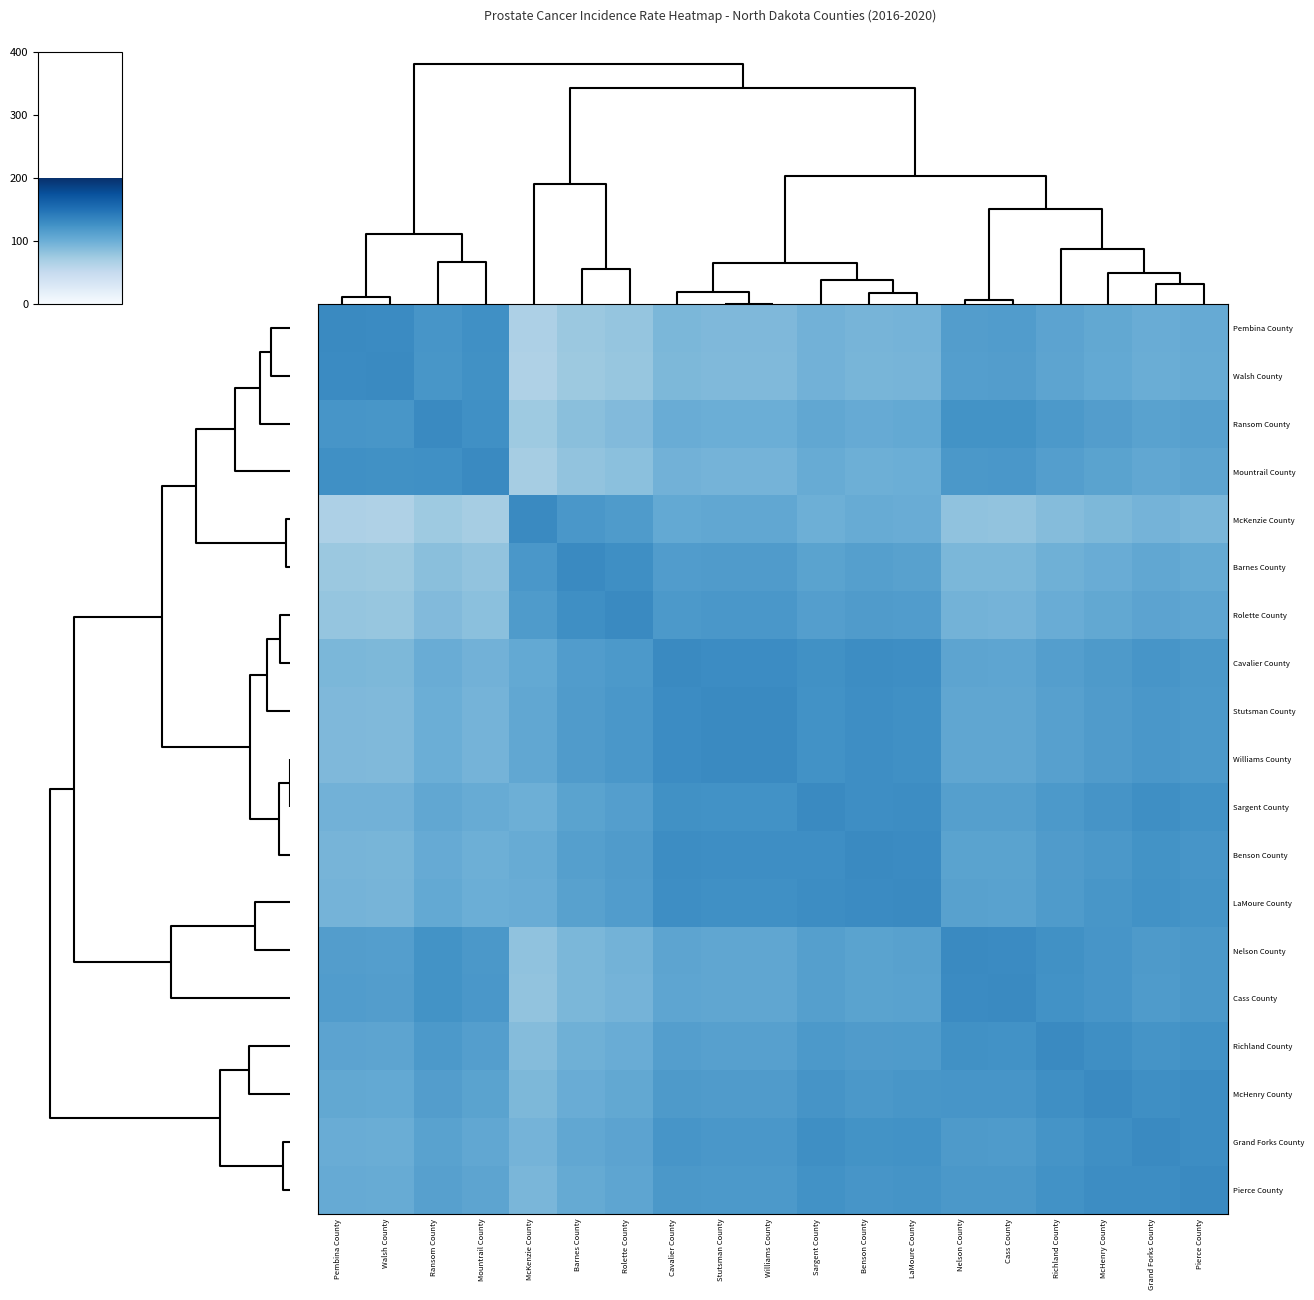

Between Cass County and Grand Forks County, which is larger?

Cass County